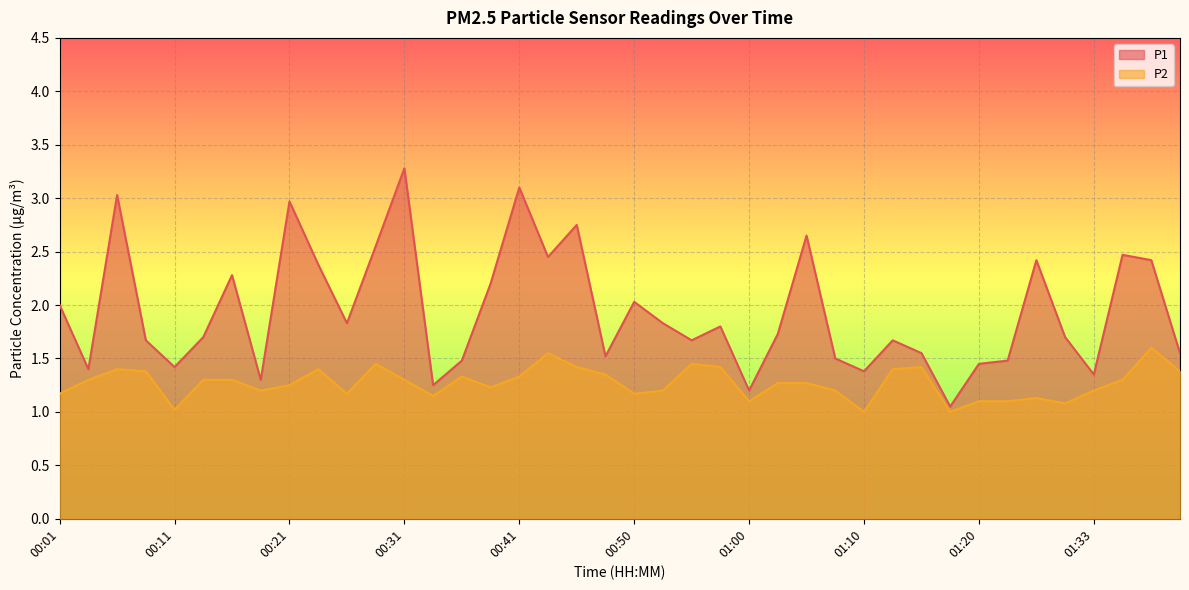

Between 00:36 and 01:10, which series saw the biggest shift?

P2